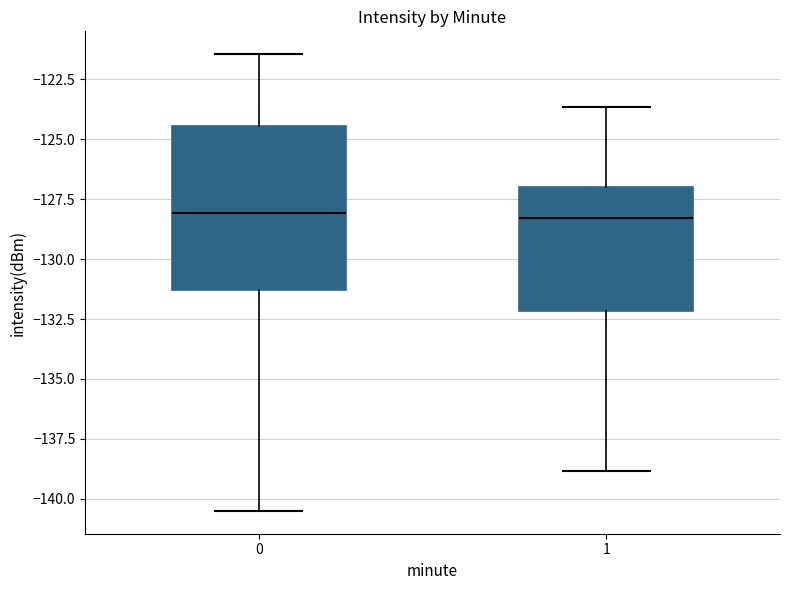

Reading left to right, read every box against the y-axis: the position of its median line, the range the box covers, and the ends of its whiskers. The values are not printed on the chart, so give them approximately, as read against the axis.

0: median -128.0, box -131.5 to -124.5, whiskers -140.5 to -121.5
1: median -128.5, box -132.0 to -127.0, whiskers -139.0 to -123.5